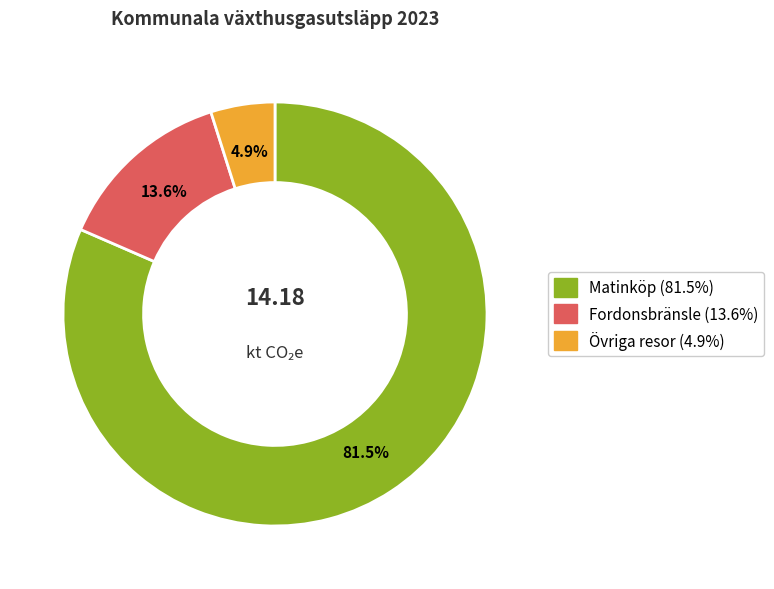

Is there any slice that represents more than half of the pie?

Yes